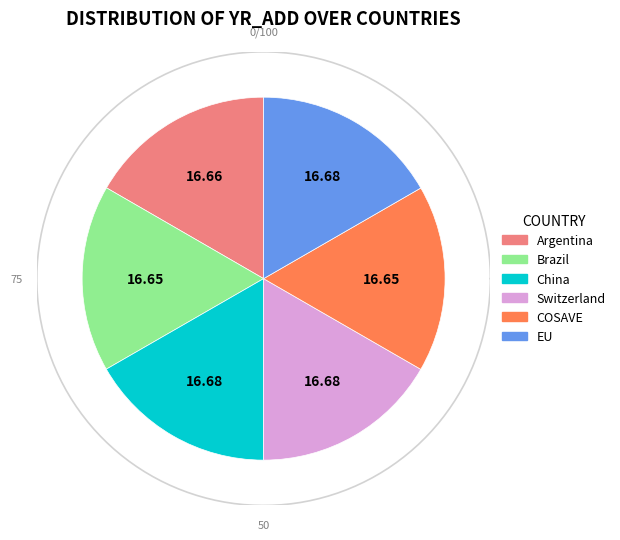

To the nearest percent, what percentage of the pie is China?

17%